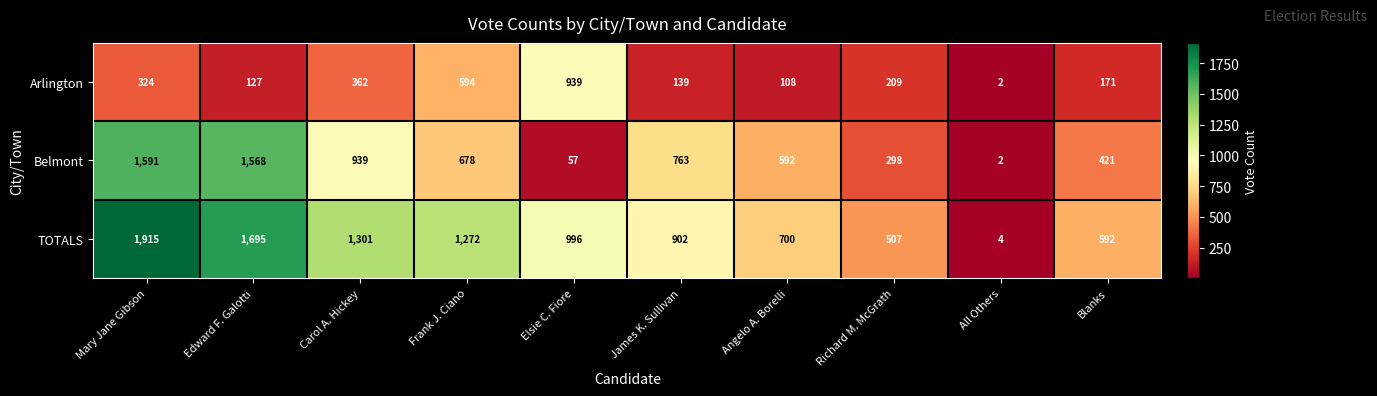

Reading left to right, what are all the values shown in this chart?

Arlington: Mary Jane Gibson=324	Edward F. Galotti=127	Carol A. Hickey=362	Frank J. Ciano=594	Elsie C. Fiore=939	James K. Sullivan=139	Angelo A. Borelli=108	Richard M. McGrath=209	All Others=2	Blanks=171
Belmont: Mary Jane Gibson=1591	Edward F. Galotti=1568	Carol A. Hickey=939	Frank J. Ciano=678	Elsie C. Fiore=57	James K. Sullivan=763	Angelo A. Borelli=592	Richard M. McGrath=298	All Others=2	Blanks=421
TOTALS: Mary Jane Gibson=1915	Edward F. Galotti=1695	Carol A. Hickey=1301	Frank J. Ciano=1272	Elsie C. Fiore=996	James K. Sullivan=902	Angelo A. Borelli=700	Richard M. McGrath=507	All Others=4	Blanks=592